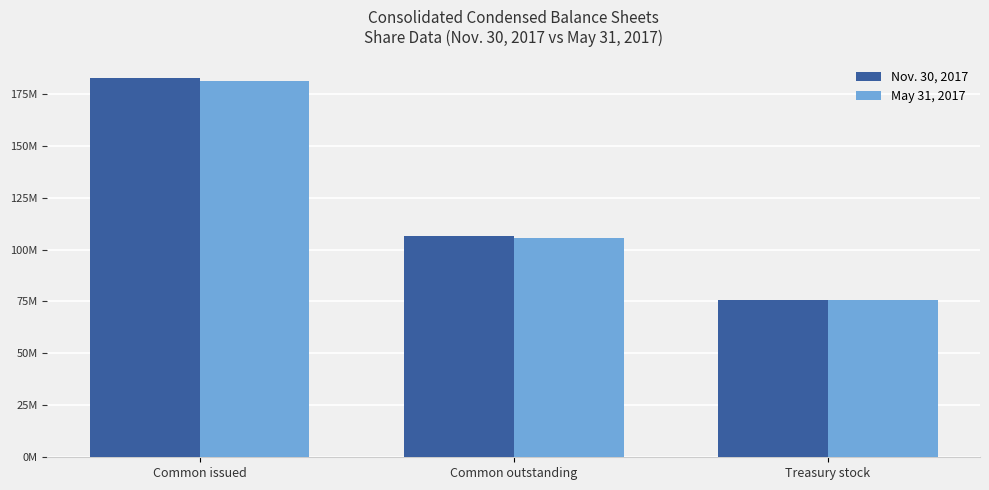

Is the value of May 31, 2017 at Treasury stock greater than the value of Nov. 30, 2017 at Common issued?

No